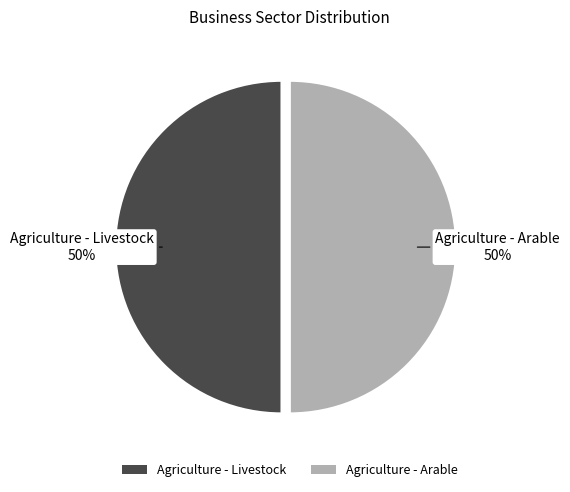

Is it true that Agriculture - Livestock is 50% of the pie?

True